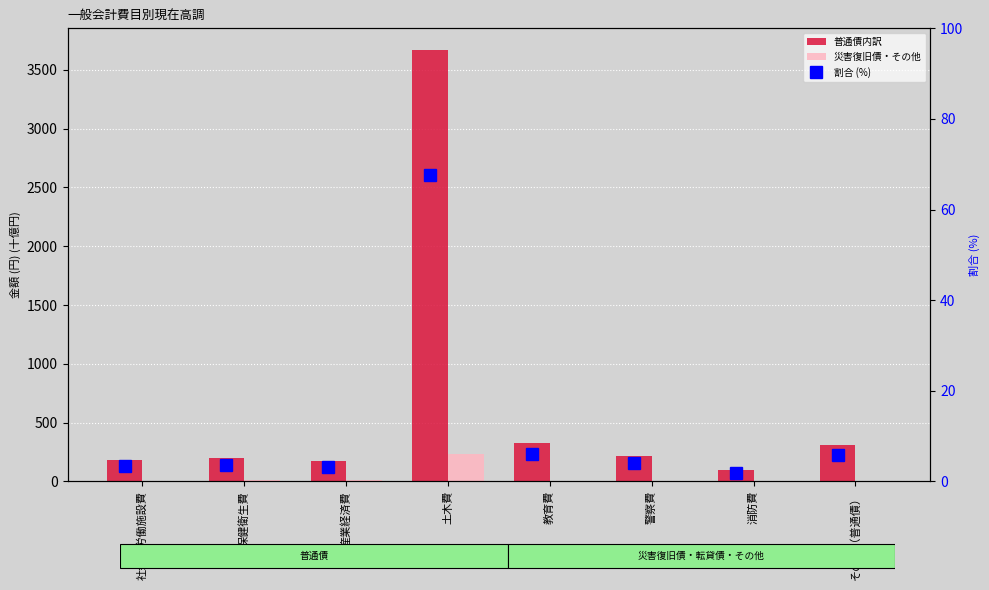

What are all the series names shown in the legend?

普通債内訳, 災害復旧債・その他, 割合 (%)